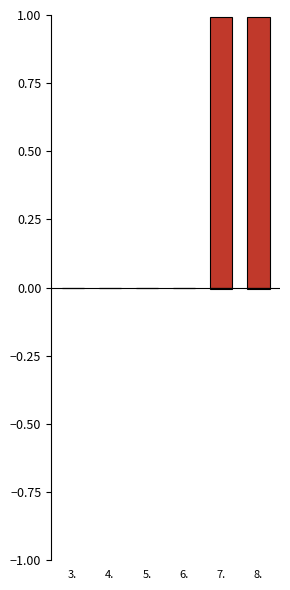

What are all the series names shown in the legend?

Klimaschutz (CCM), Anpassung (CCA)